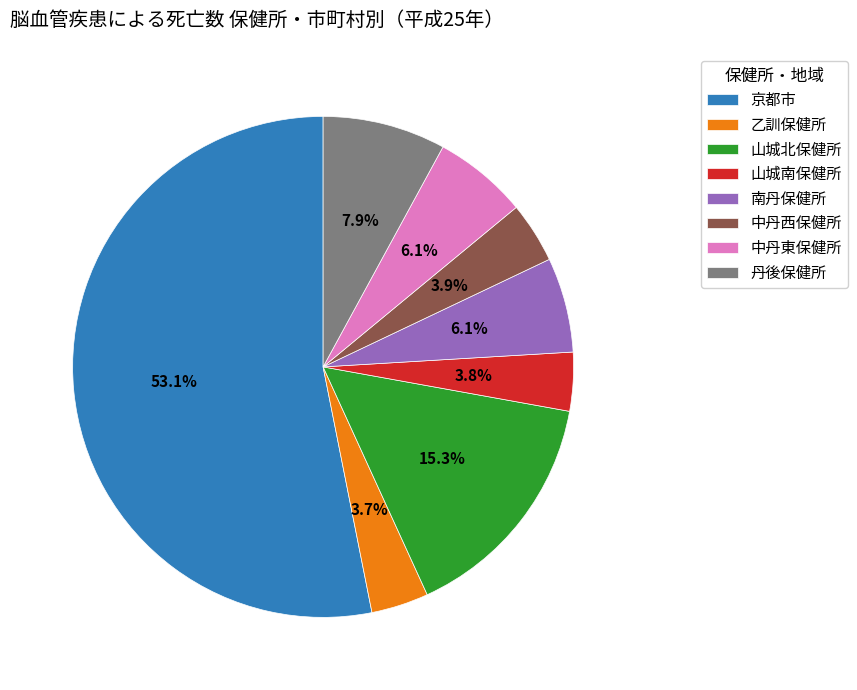

Approximately how many times larger is the value at 中丹西保健所 compared to 山城北保健所?

0.3